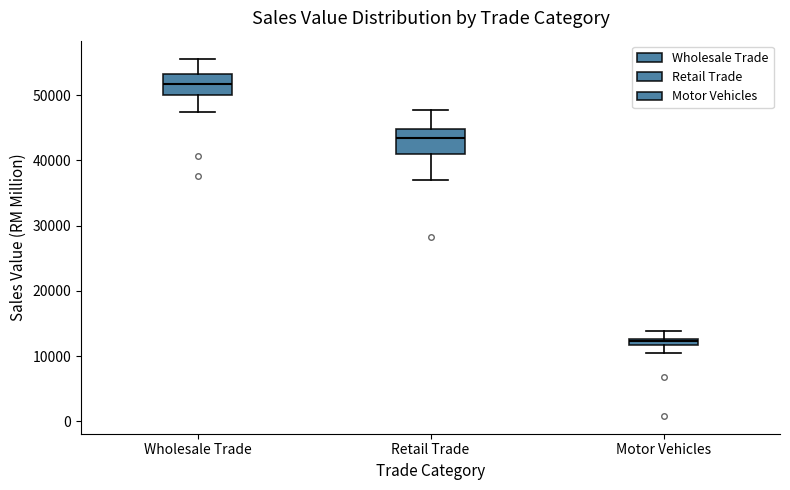

Where does the lower whisker of the box for Retail Trade end on the y-axis? The values are not printed on the chart, so give them approximately, as read against the axis.

37000